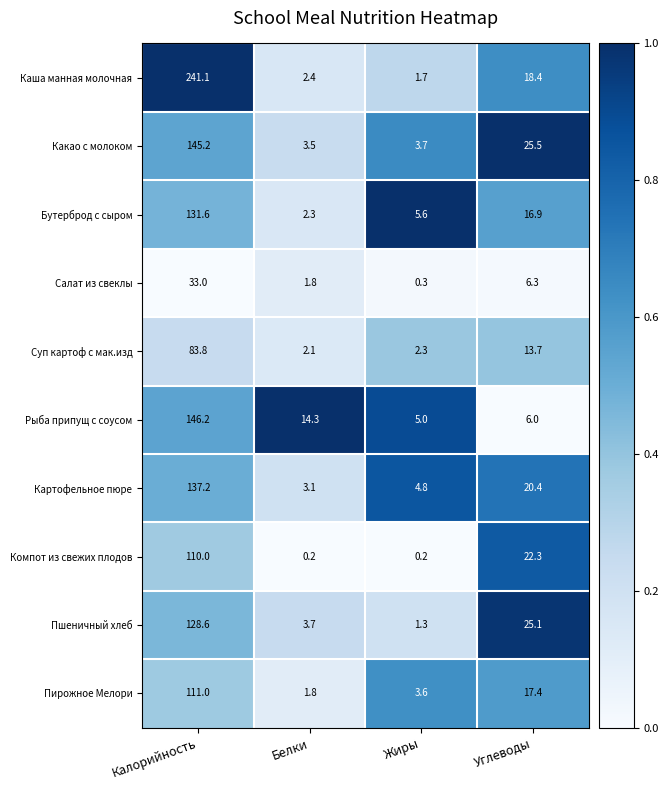

At how many categories does at least one series exceed 0?

4